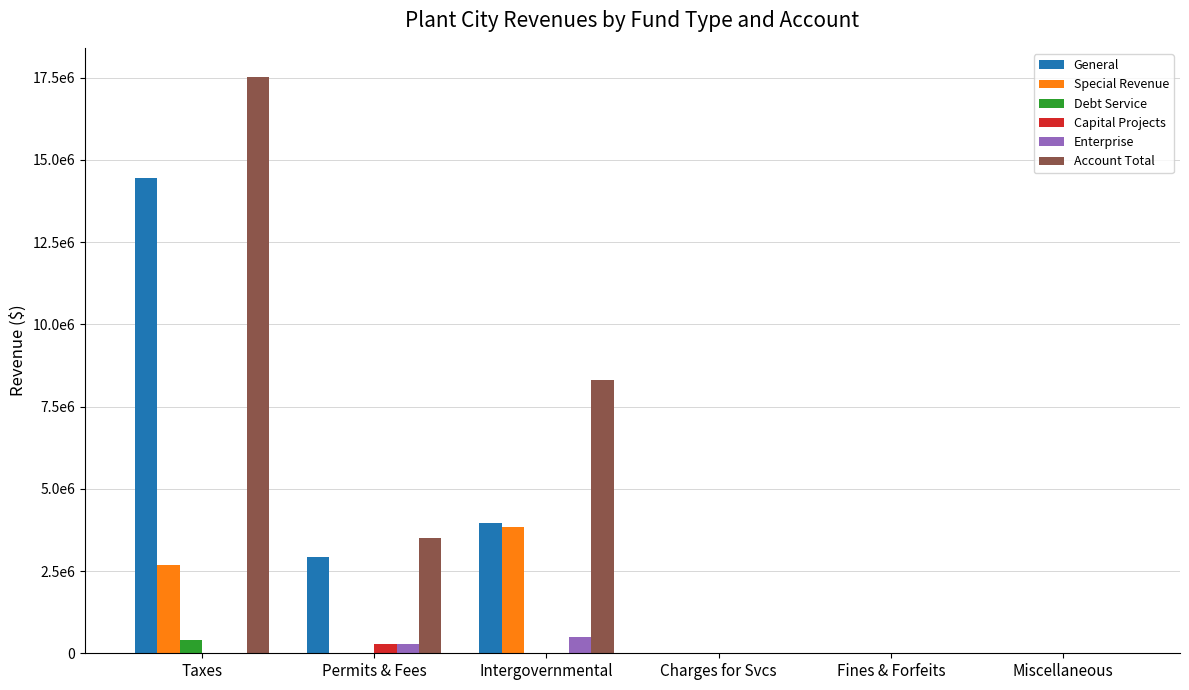

What are all the series names shown in the legend?

General, Special Revenue, Debt Service, Capital Projects, Enterprise, Account Total